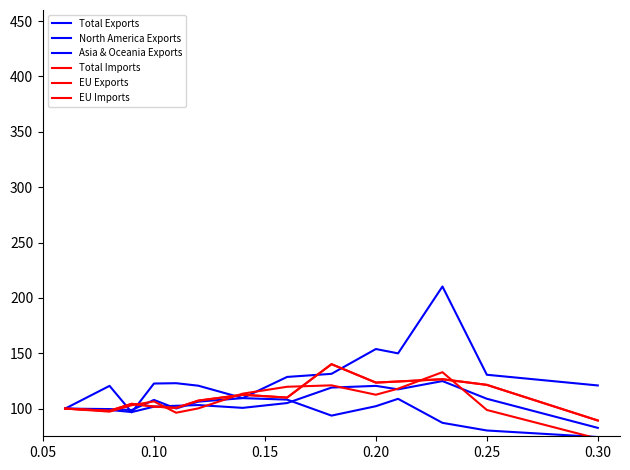

Where is the first local minimum for Total Exports?

0.15